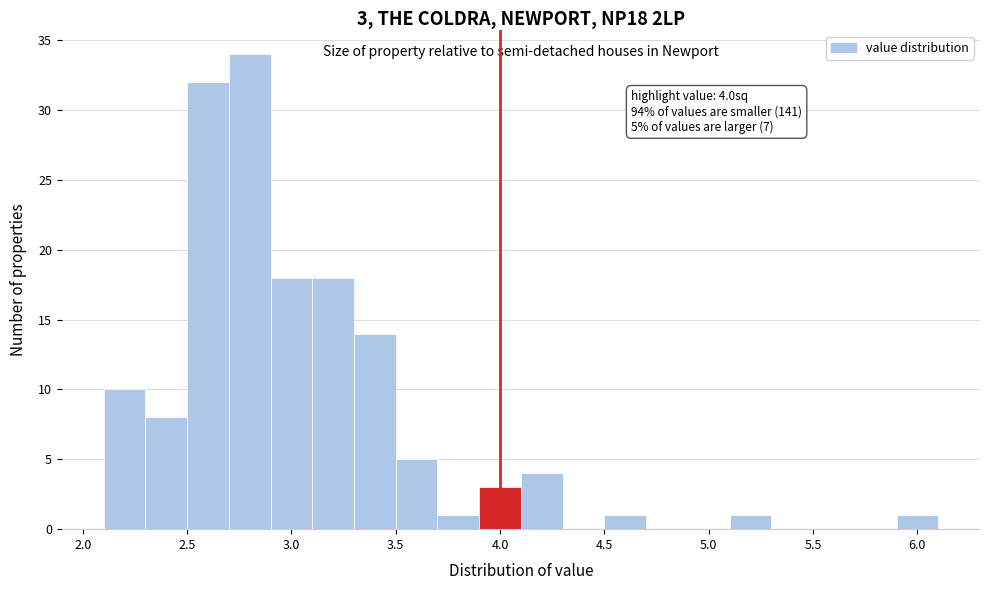

Which range on the x-axis has the tallest bar?

2.7 to 2.9